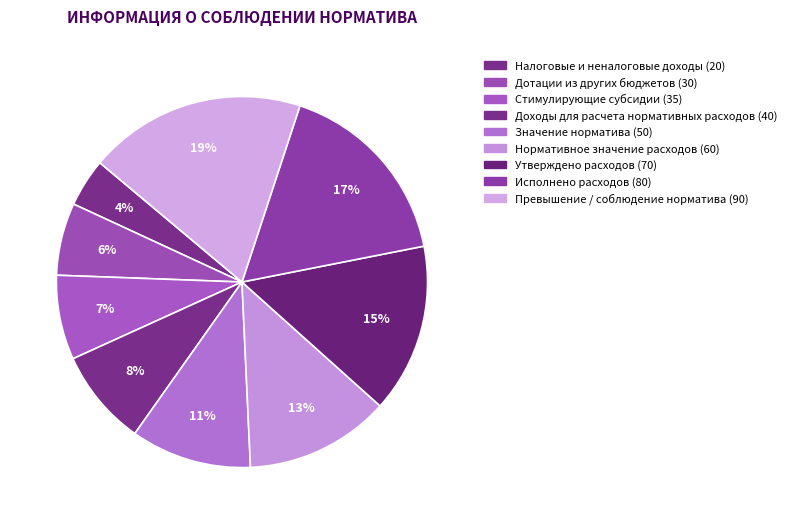

How many segments does this pie chart have?

9